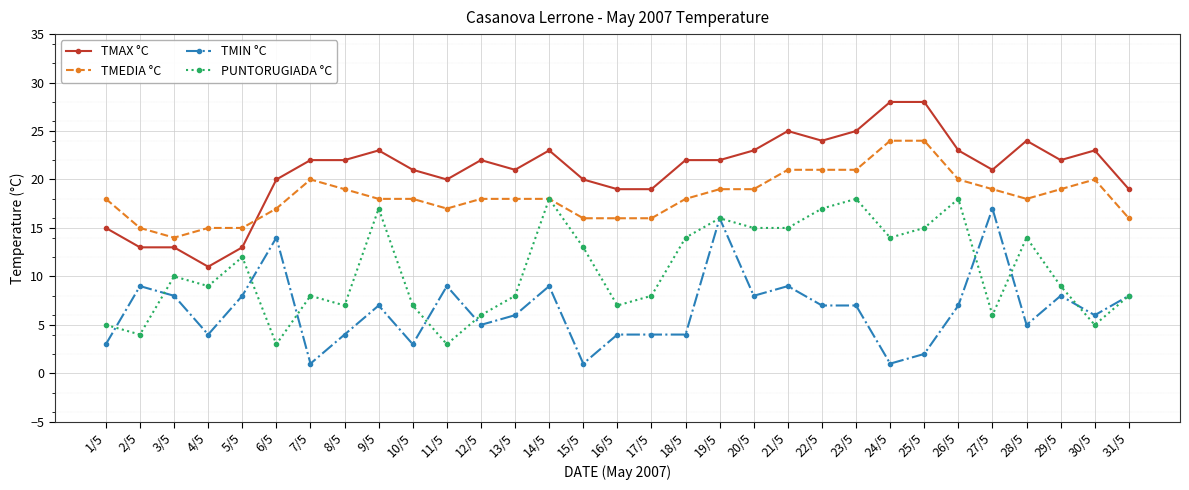

List the series in order of their overall mean, highest first.

TMAX °C, TMEDIA °C, PUNTORUGIADA °C, TMIN °C